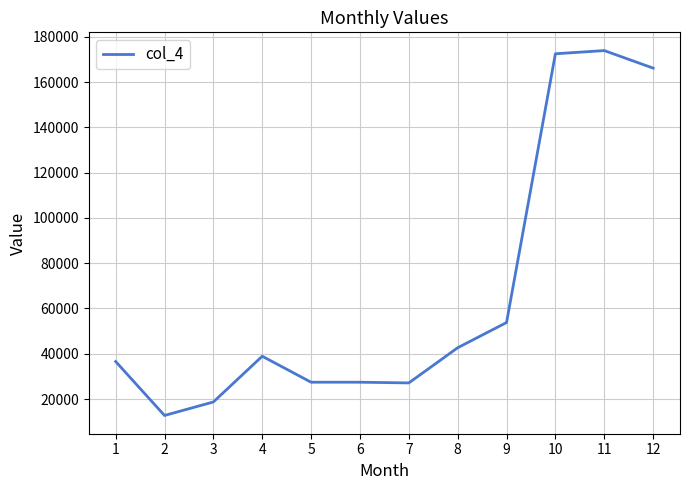

How many values are below 38914?

6